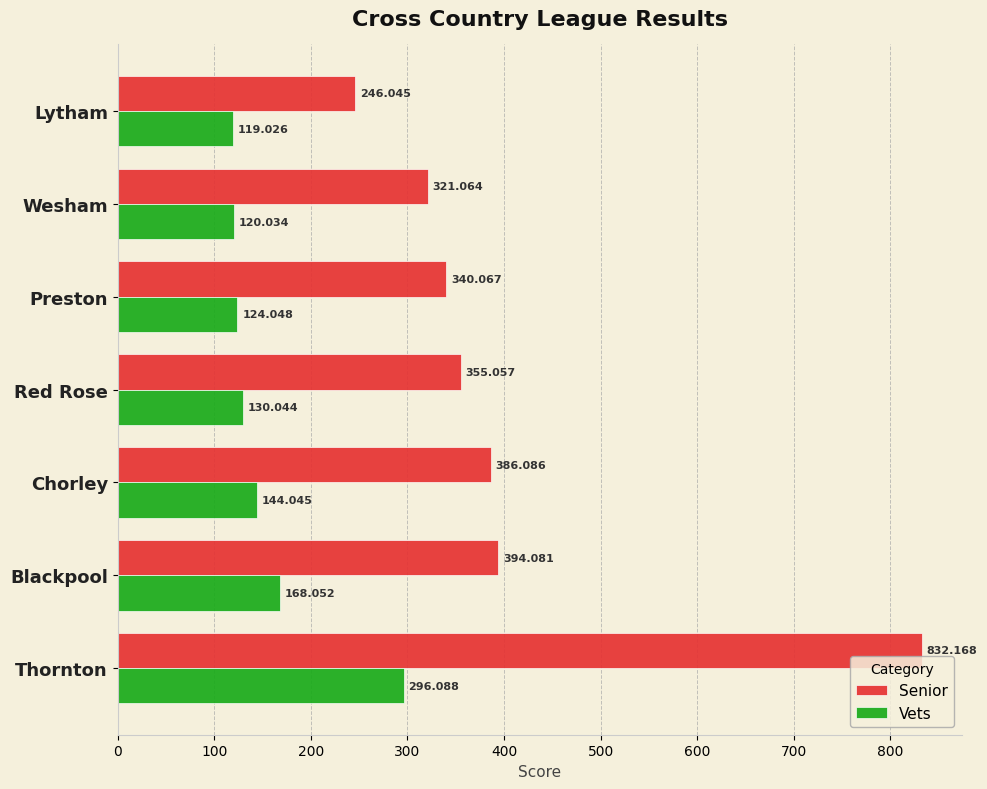

Rank the categories by Vets value from highest to lowest.

Thornton, Blackpool, Chorley, Red Rose, Preston, Wesham, Lytham